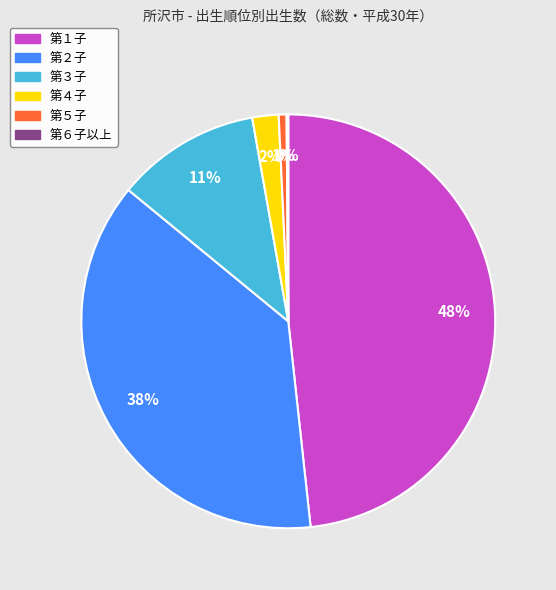

Is there any slice that represents more than half of the pie?

No